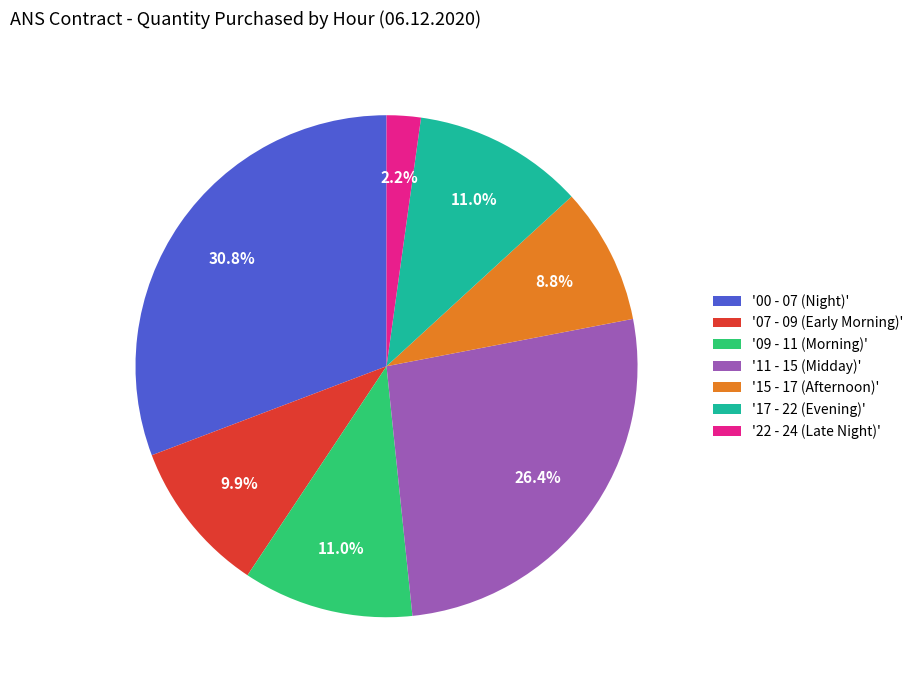

Does '22 - 24 (Late Night)' account for over 50% of the chart?

No